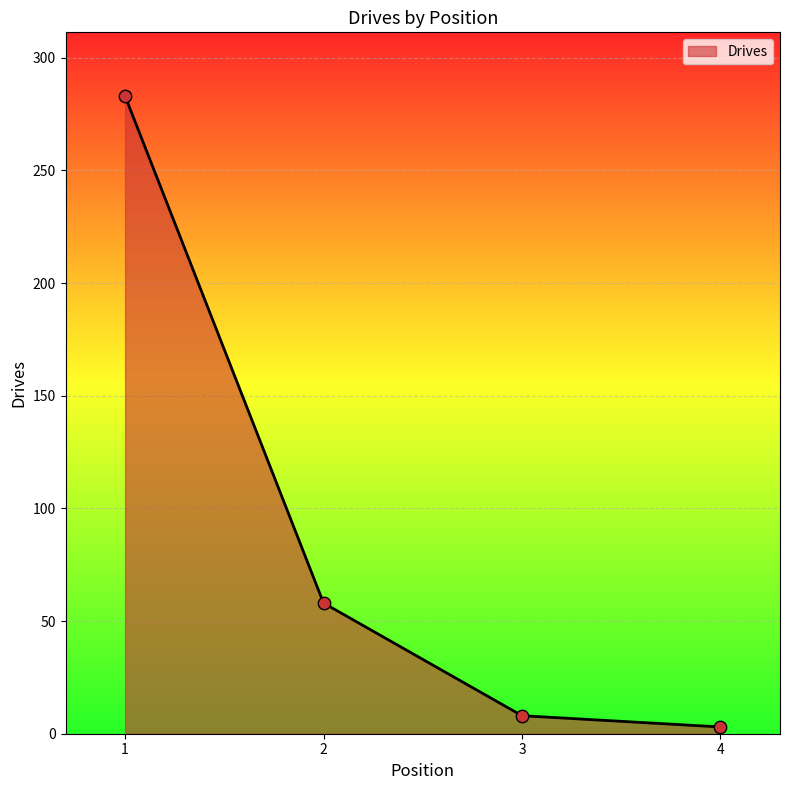

Approximately how many times larger is the value at 2 compared to 1?

0.2